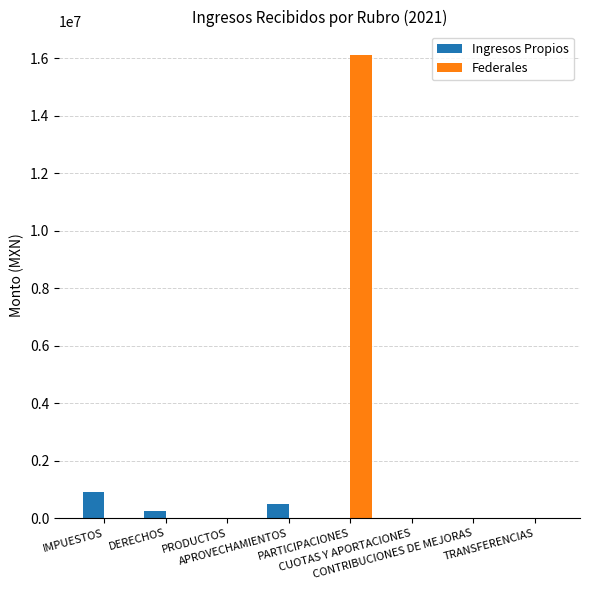

The value of Federales at APROVECHAMIENTOS is 0.0. True or false?

True